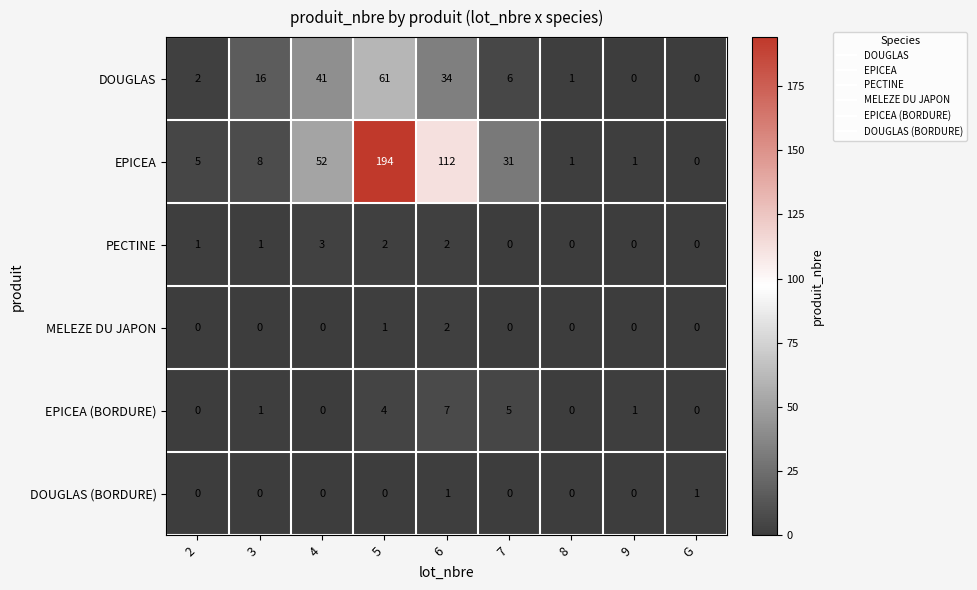

What is the spread (max minus min) of values at 7?

31